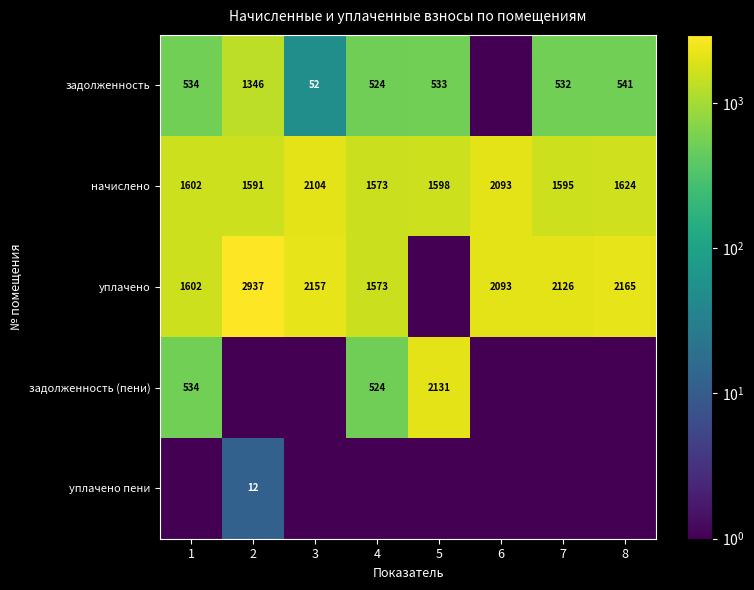

What is the difference between the second highest and second lowest values in the начислено series?

502.0